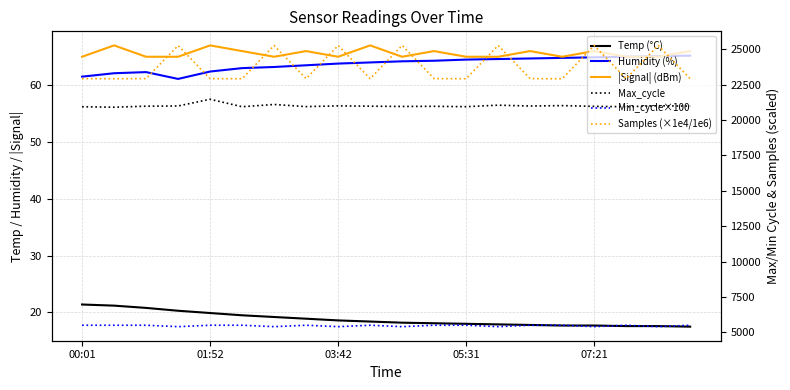

Reading left to right, extract all data points from this chart.

Temp (°C): 21.4	21.2	20.8	20.3	19.9	19.5	19.2	18.9	18.6	18.4	18.2	18.1	18.0	17.9	17.8	17.7	17.7	17.6	17.6	17.5
Humidity (%): 61.5	62.1	62.3	61.1	62.4	63.0	63.2	63.5	63.8	64.0	64.2	64.3	64.5	64.6	64.7	64.8	64.9	65.0	65.1	65.2
|Signal| (dBm): 65.0	67.0	65.0	65.0	67.0	66.0	65.0	66.0	65.0	67.0	65.0	66.0	65.0	65.0	66.0	65.0	66.0	65.0	65.0	66.0
Max_cycle: 20940.0	20907.0	20980.0	20993.0	21469.0	20940.0	21100.0	20950.0	21000.0	20980.0	20960.0	20970.0	20944.0	21050.0	20990.0	21020.0	20968.0	20940.0	21010.0	20980.0
Min_cycle×100: 5500.0	5500.0	5500.0	5400.0	5500.0	5500.0	5400.0	5500.0	5400.0	5500.0	5400.0	5500.0	5500.0	5400.0	5500.0	5500.0	5400.0	5500.0	5400.0	5500.0
Samples (×1e4/1e6): 22924.2	22918.4	22928.2	25265.0	22924.4	22918.0	25270.0	22923.0	25268.0	22921.0	25275.0	22926.0	22919.0	25272.0	22927.0	22915.0	25271.0	22924.0	25269.0	22920.0